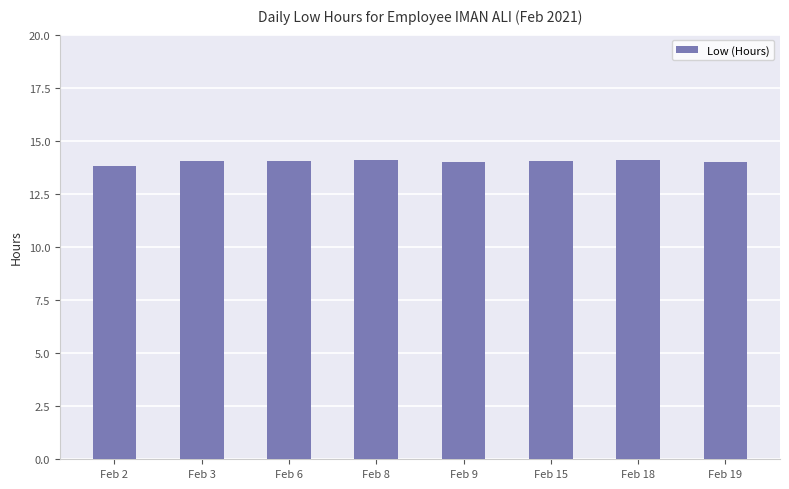

The chart shows a value of 14.1 at Feb 15. True or false?

True